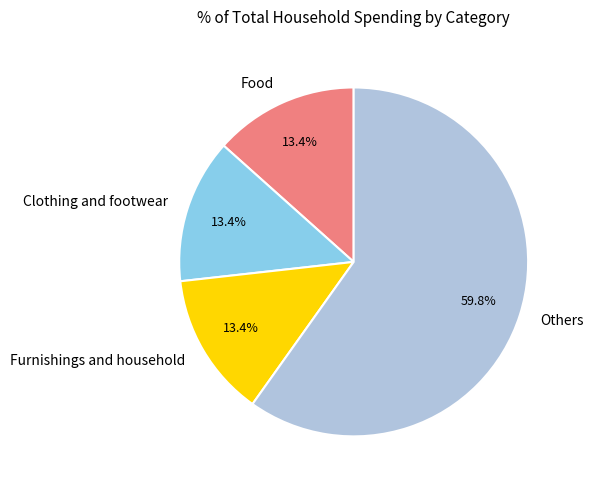

Between Others and Clothing and footwear, which is larger?

Others